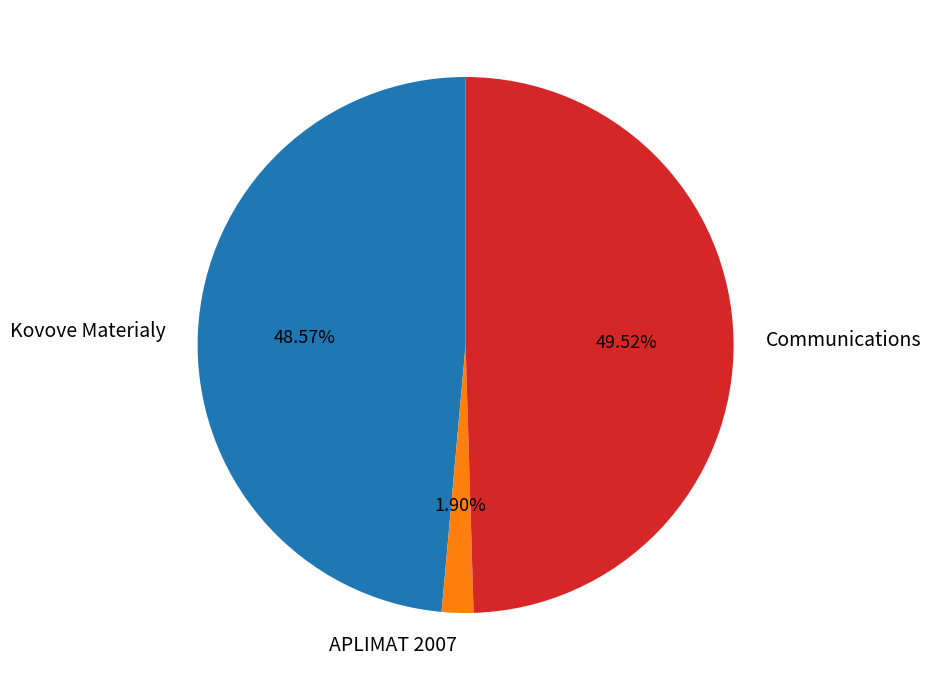

Is there a majority slice in this chart?

No